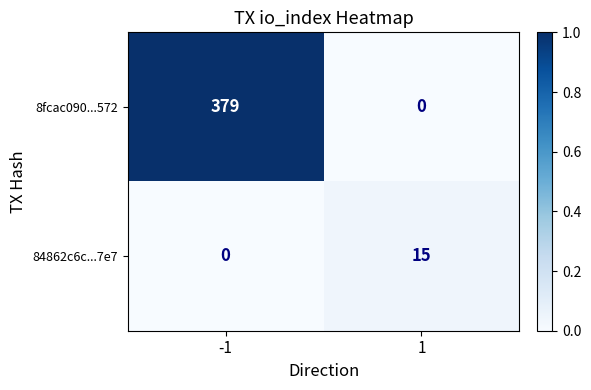

What is the spread (max minus min) of values at -1?

379